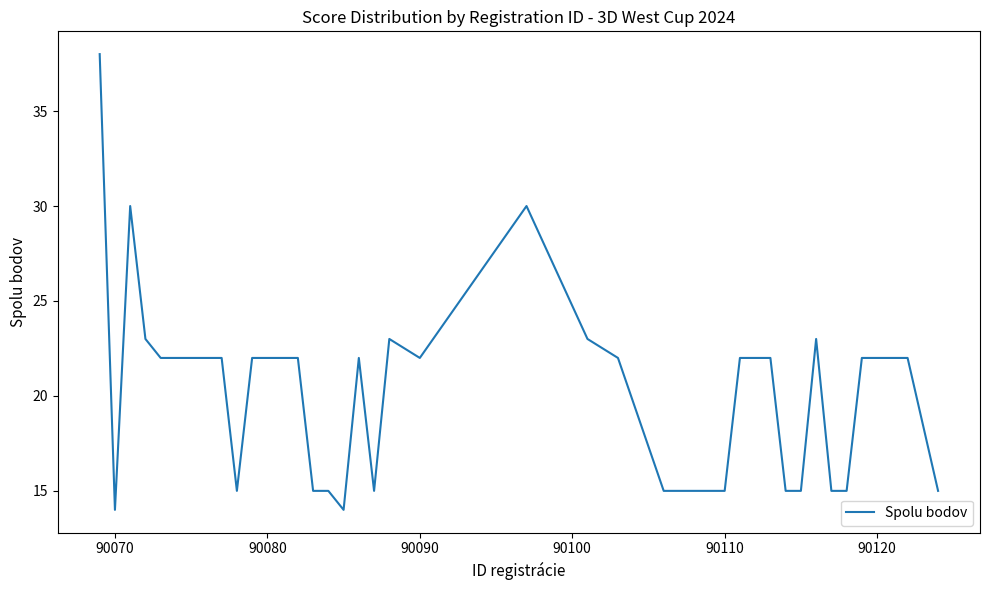

What is the maximum value shown in the chart?

38